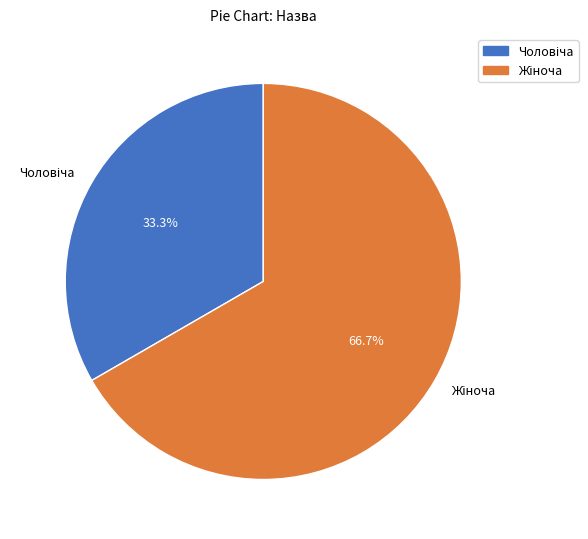

Is there a majority slice in this chart?

Yes